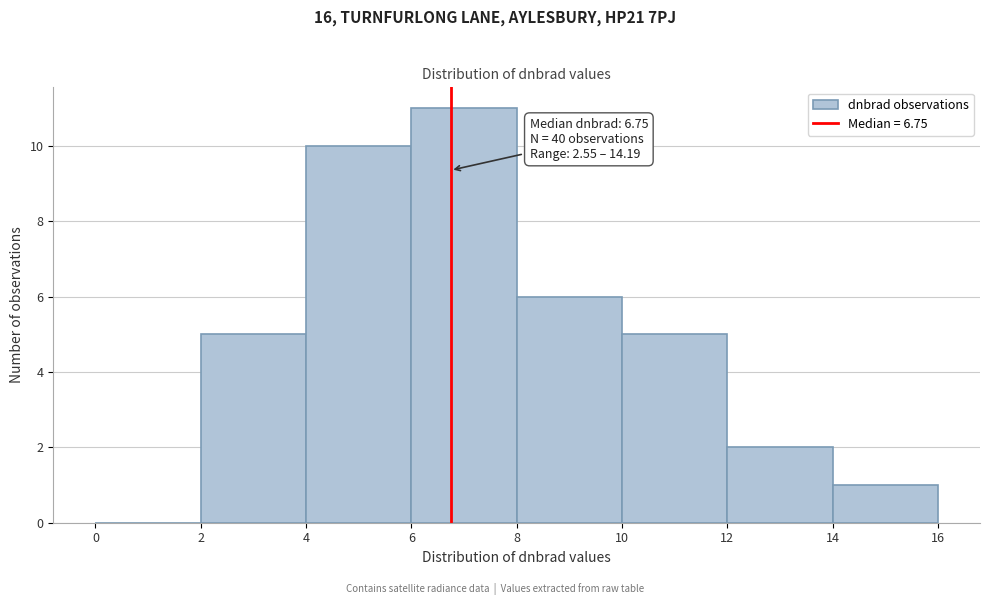

Over which range of the x-axis is the bar tallest?

6 to 8